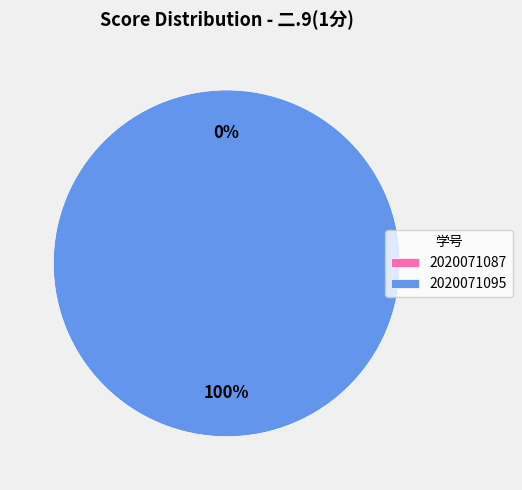

Is it true that 2020071087 is 0% of the pie?

True